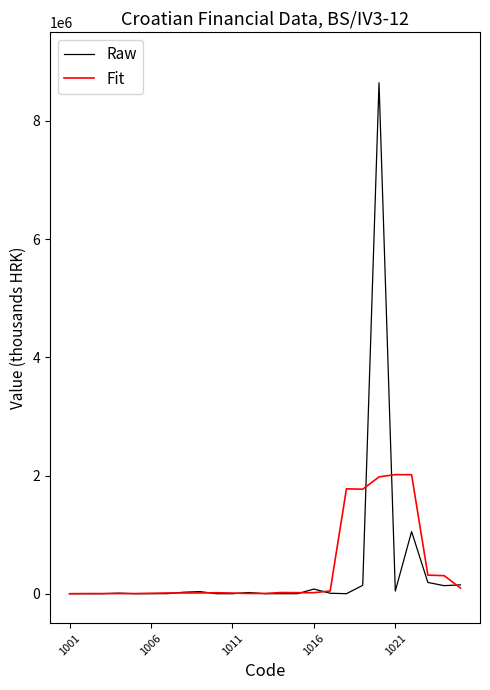

Which series has the largest range (max minus min)?

Raw